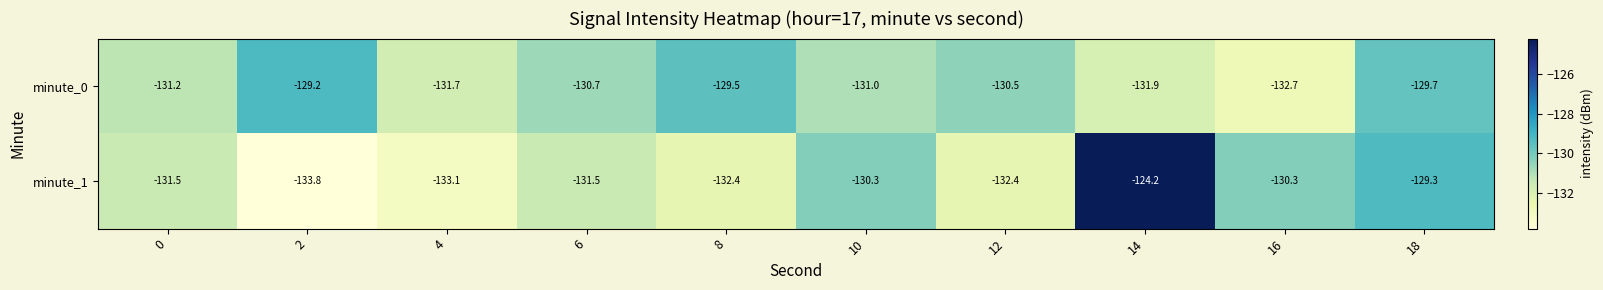

List the labels in order of minute_0 value, smallest first.

16, 14, 4, 0, 10, 6, 12, 18, 8, 2